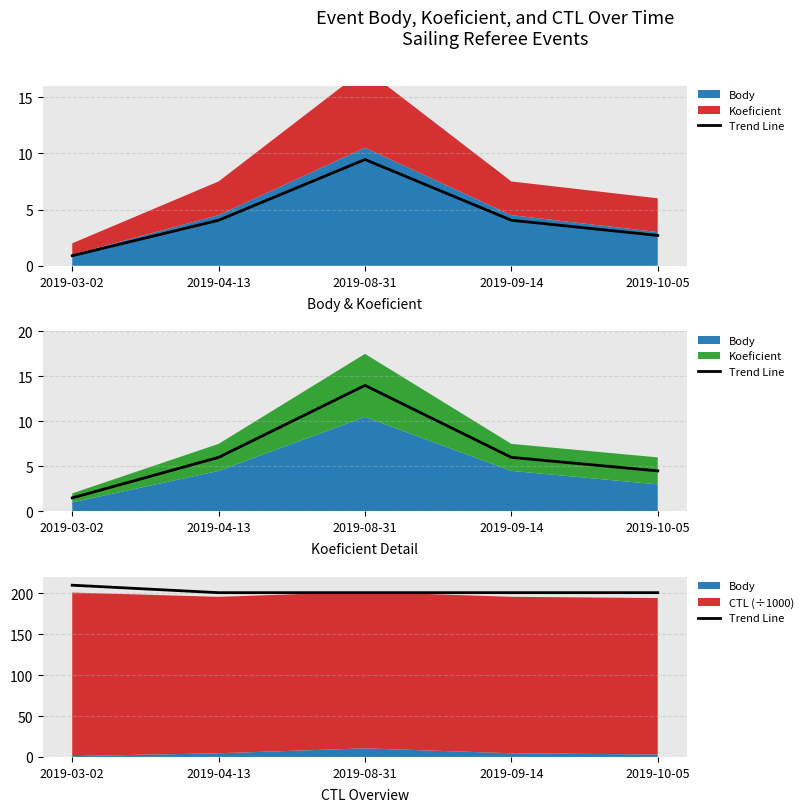

Read the value at 2019-09-14.

200.8